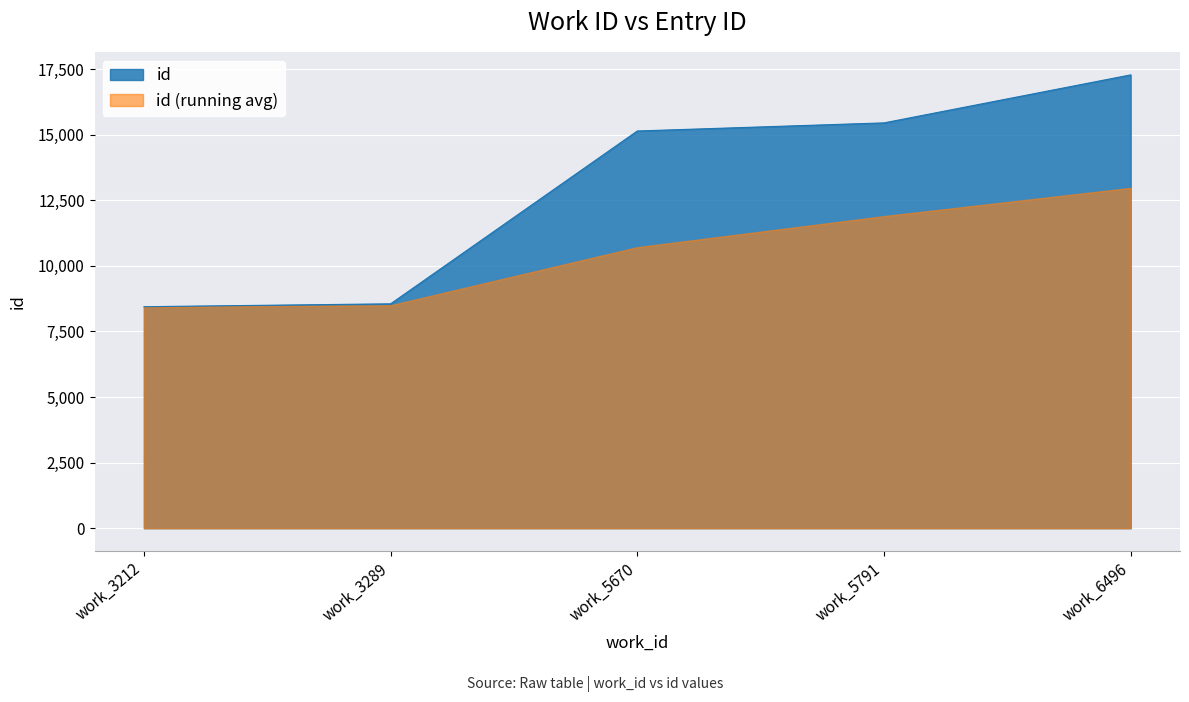

What is the difference between the highest and lowest values at work_5670?

4428.0